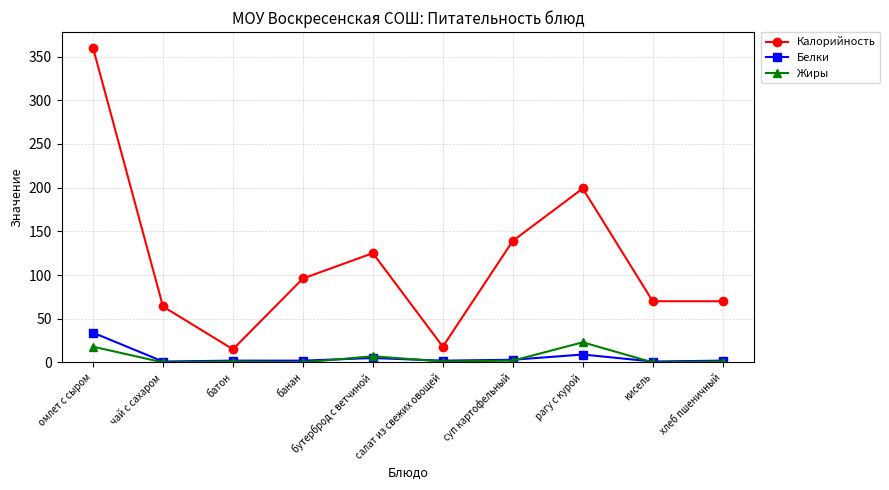

Where is the first local maximum for Калорийность?

бутерброд с ветчиной